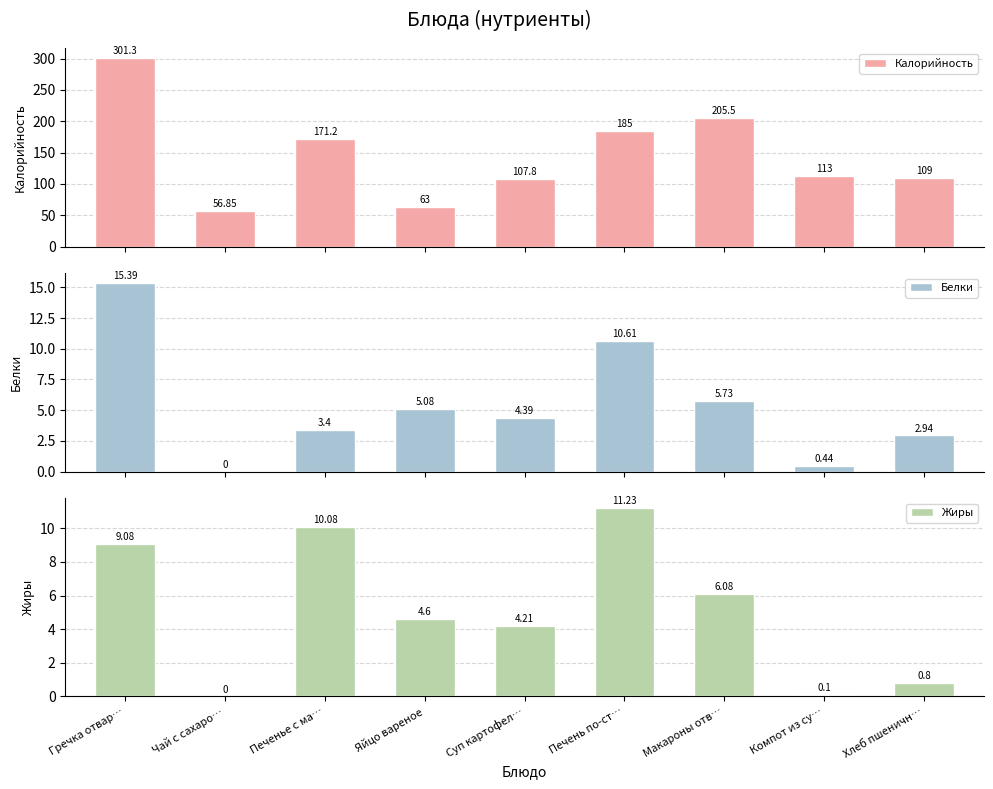

True or false: Калорийность has a value of 288.3 at Печень по-ст….

False